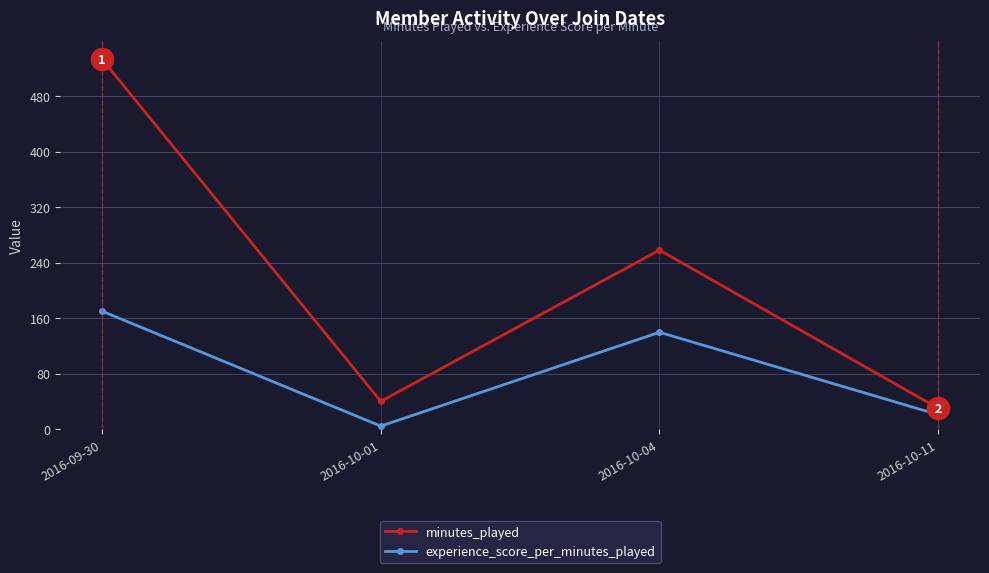

The minutes_played series shows 533.0 at 2016-09-30. True or false?

True